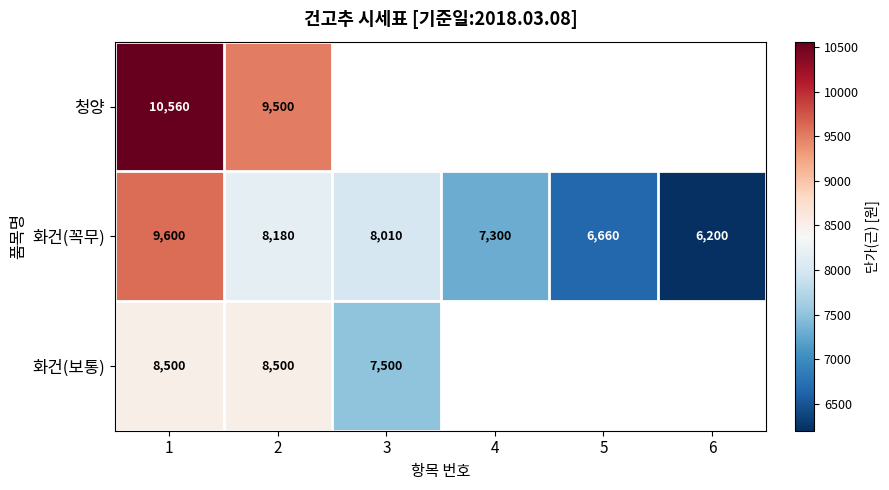

Which series changed the most between 1 and 2?

화건(꼭무)